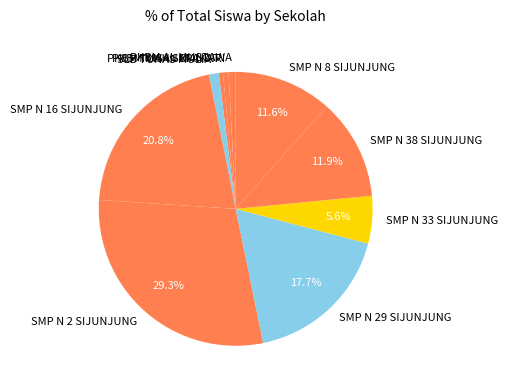

What percentage is the SMP N 8 SIJUNJUNG slice, to the nearest percent?

12%